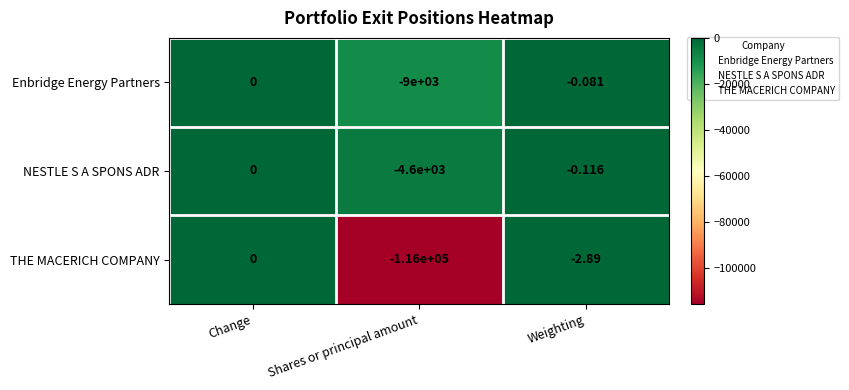

At Shares or principal amount, list the series in order from largest to smallest.

NESTLE S A SPONS ADR, Enbridge Energy Partners, THE MACERICH COMPANY